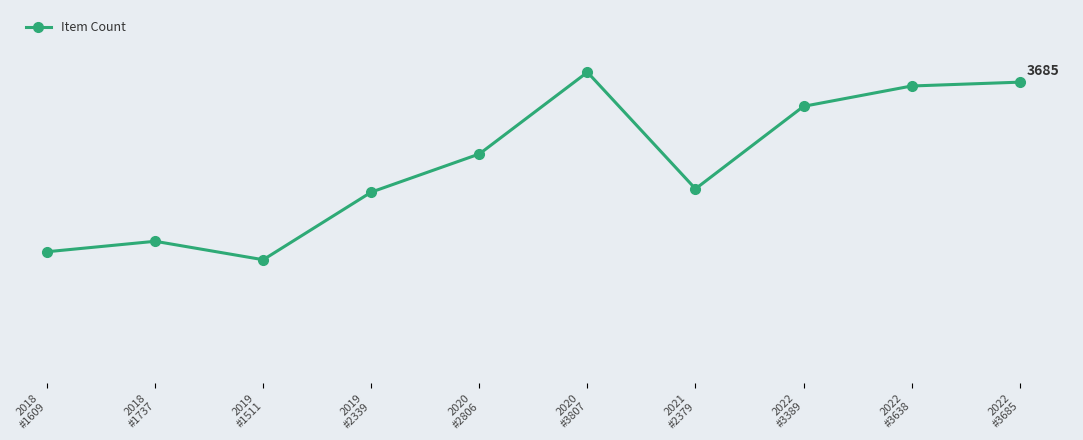

List the labels in order of value, largest first.

2020
#3807, 2022
#3685, 2022
#3638, 2022
#3389, 2020
#2806, 2021
#2379, 2019
#2339, 2018
#1737, 2018
#1609, 2019
#1511